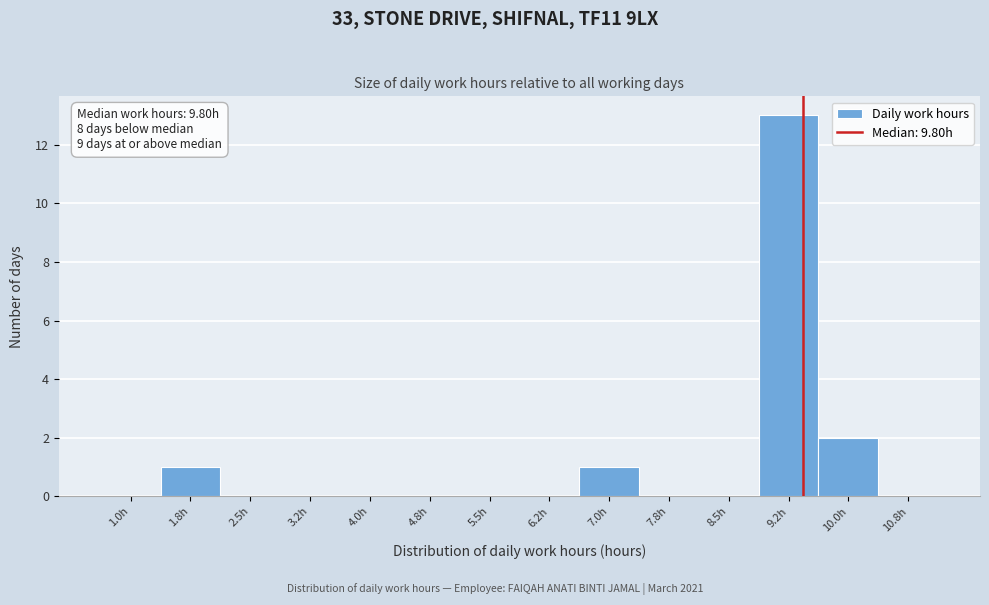

Reading right to left, list all the values displayed in this chart.

10.8h=0	10.0h=2	9.2h=13	8.5h=0	7.8h=0	7.0h=1	6.2h=0	5.5h=0	4.8h=0	4.0h=0	3.2h=0	2.5h=0	1.8h=1	1.0h=0